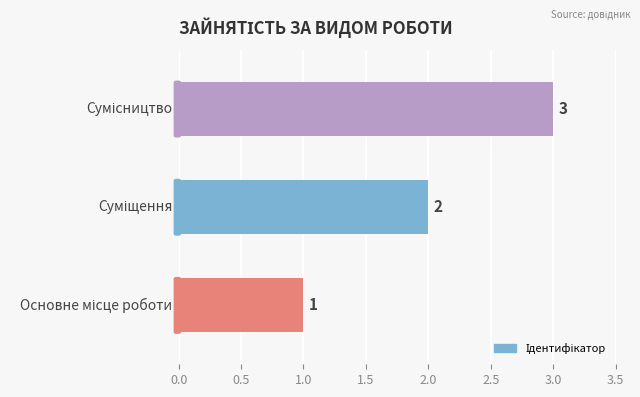

What is the sum of all values?

6